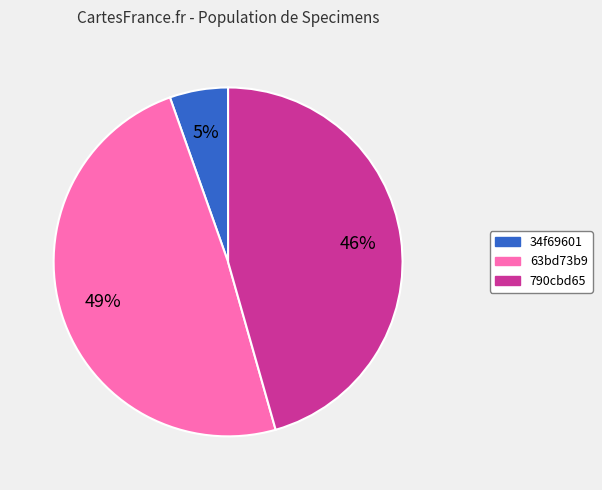

To the nearest percent, what is the difference between the largest and smallest slice percentages?

44%